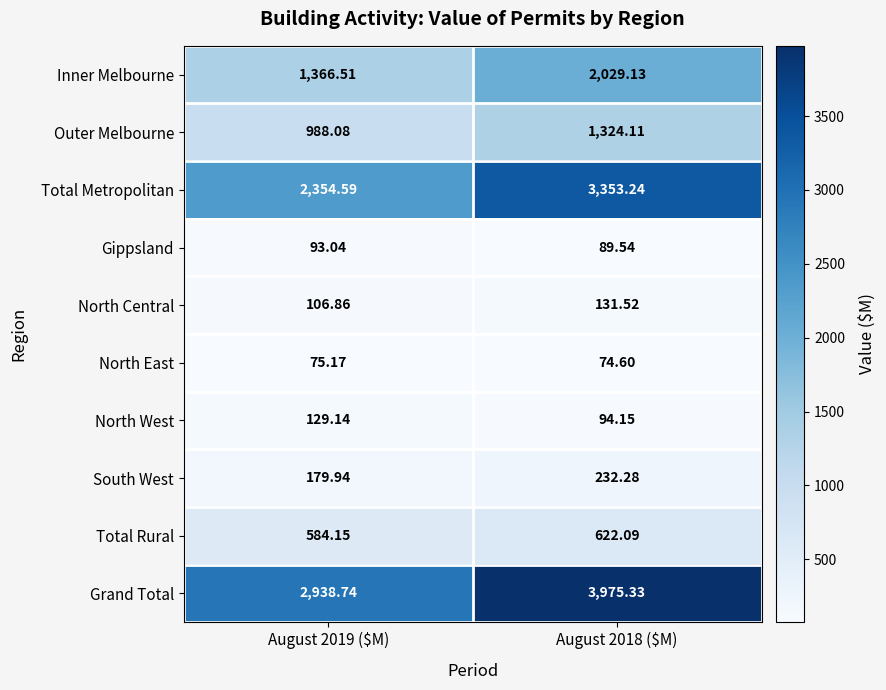

Rank the series at August 2019 ($M) from lowest to highest value.

North East, Gippsland, North Central, North West, South West, Total Rural, Outer Melbourne, Inner Melbourne, Total Metropolitan, Grand Total